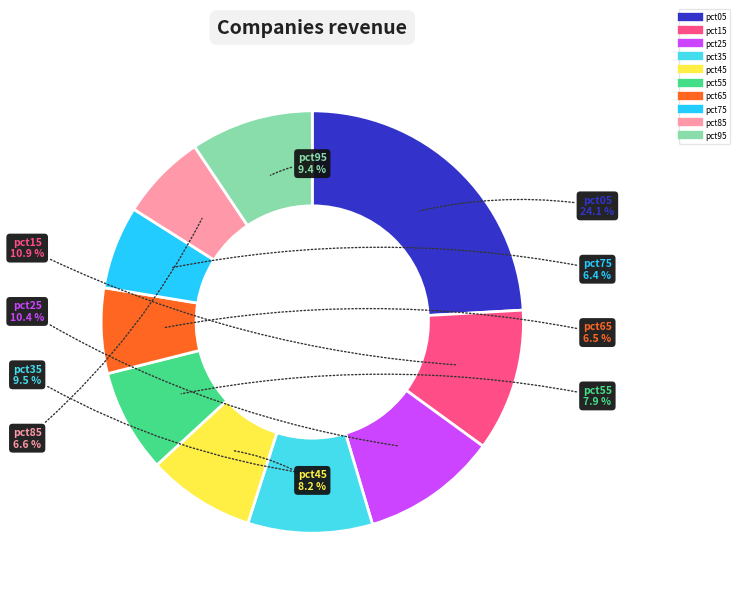

Count the number of slices in the pie.

10